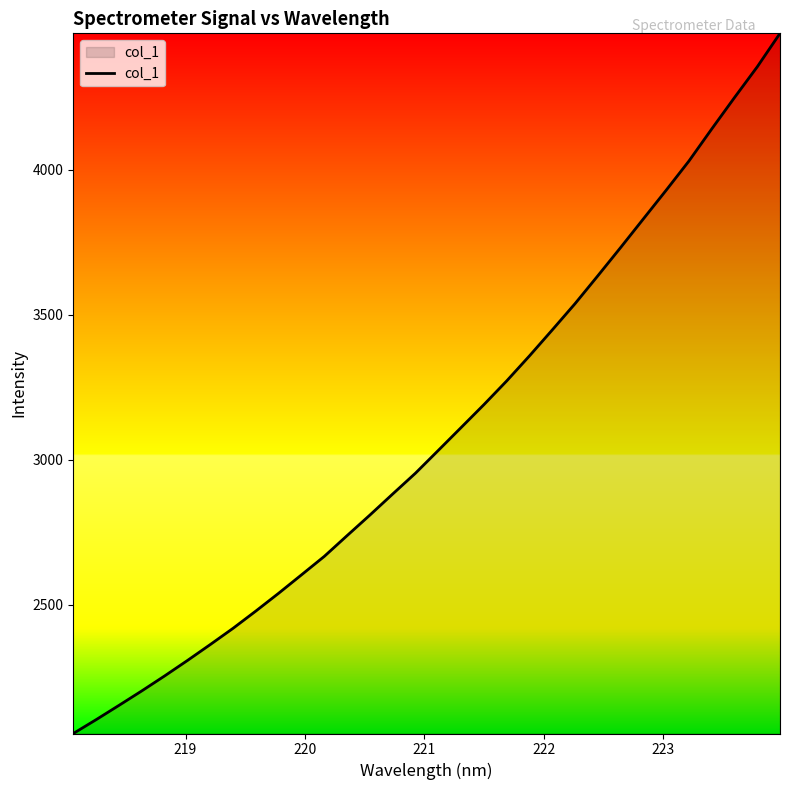

What is the minimum value shown in the chart?

2057.0